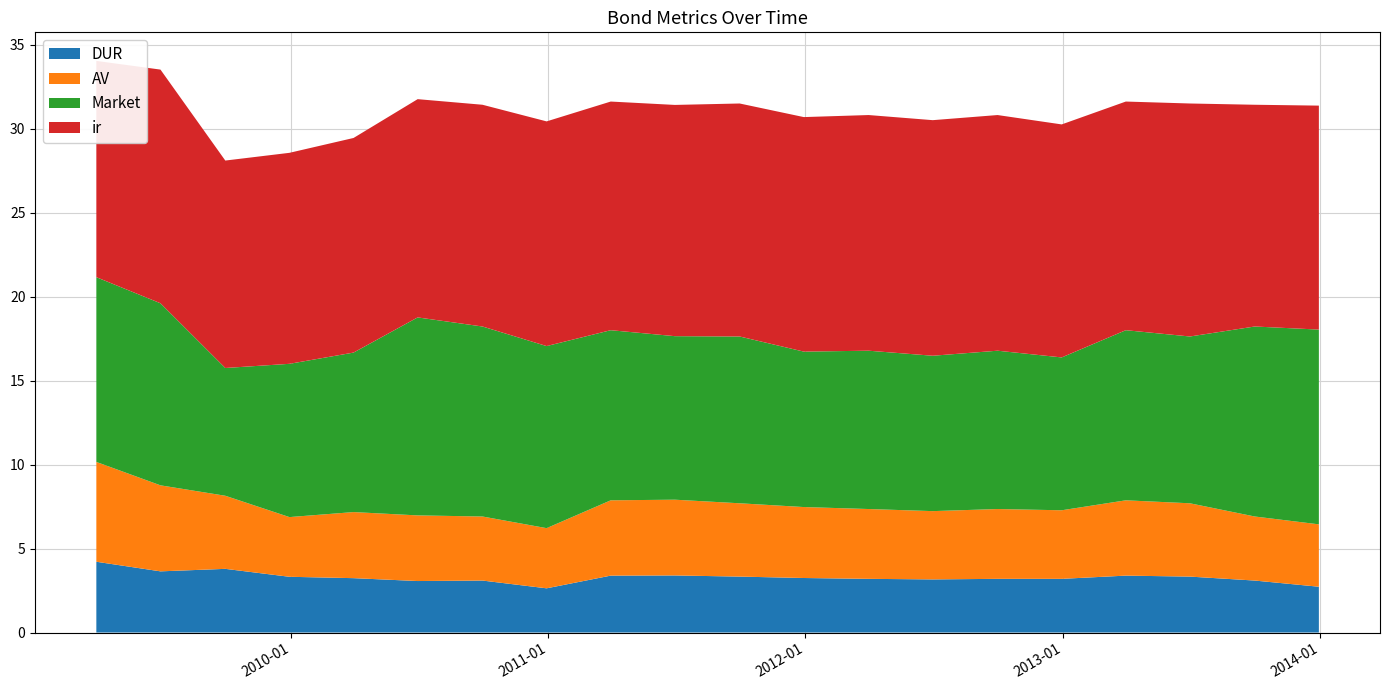

Reading right to left, transcribe all the data shown in this chart.

DUR: 2013-12-30=2.7	2013-09-30=3.1	2013-06-30=3.3	2013-03-31=3.4	2012-12-30=3.2	2012-09-30=3.2	2012-06-30=3.2	2012-03-31=3.2	2011-12-30=3.2	2011-09-30=3.3	2011-06-30=3.4	2011-03-31=3.4	2010-12-30=2.6	2010-09-30=3.1	2010-06-30=3.1	2010-03-31=3.2	2009-12-30=3.3	2009-09-30=3.8	2009-06-30=3.6	2009-03-31=4.2
AV: 2013-12-30=3.7	2013-09-30=3.8	2013-06-30=4.4	2013-03-31=4.5	2012-12-30=4.1	2012-09-30=4.2	2012-06-30=4.1	2012-03-31=4.2	2011-12-30=4.2	2011-09-30=4.4	2011-06-30=4.5	2011-03-31=4.5	2010-12-30=3.6	2010-09-30=3.8	2010-06-30=3.9	2010-03-31=3.9	2009-12-30=3.6	2009-09-30=4.4	2009-06-30=5.1	2009-03-31=5.9
Market: 2013-12-30=11.6	2013-09-30=11.3	2013-06-30=9.9	2013-03-31=10.1	2012-12-30=9.1	2012-09-30=9.4	2012-06-30=9.3	2012-03-31=9.4	2011-12-30=9.3	2011-09-30=9.9	2011-06-30=9.7	2011-03-31=10.1	2010-12-30=10.8	2010-09-30=11.3	2010-06-30=11.8	2010-03-31=9.5	2009-12-30=9.1	2009-09-30=7.6	2009-06-30=10.8	2009-03-31=11.0
ir: 2013-12-30=13.3	2013-09-30=13.2	2013-06-30=13.9	2013-03-31=13.6	2012-12-30=13.9	2012-09-30=14.0	2012-06-30=14.0	2012-03-31=14.0	2011-12-30=14.0	2011-09-30=13.9	2011-06-30=13.8	2011-03-31=13.6	2010-12-30=13.4	2010-09-30=13.2	2010-06-30=13.0	2010-03-31=12.8	2009-12-30=12.6	2009-09-30=12.4	2009-06-30=13.9	2009-03-31=12.9